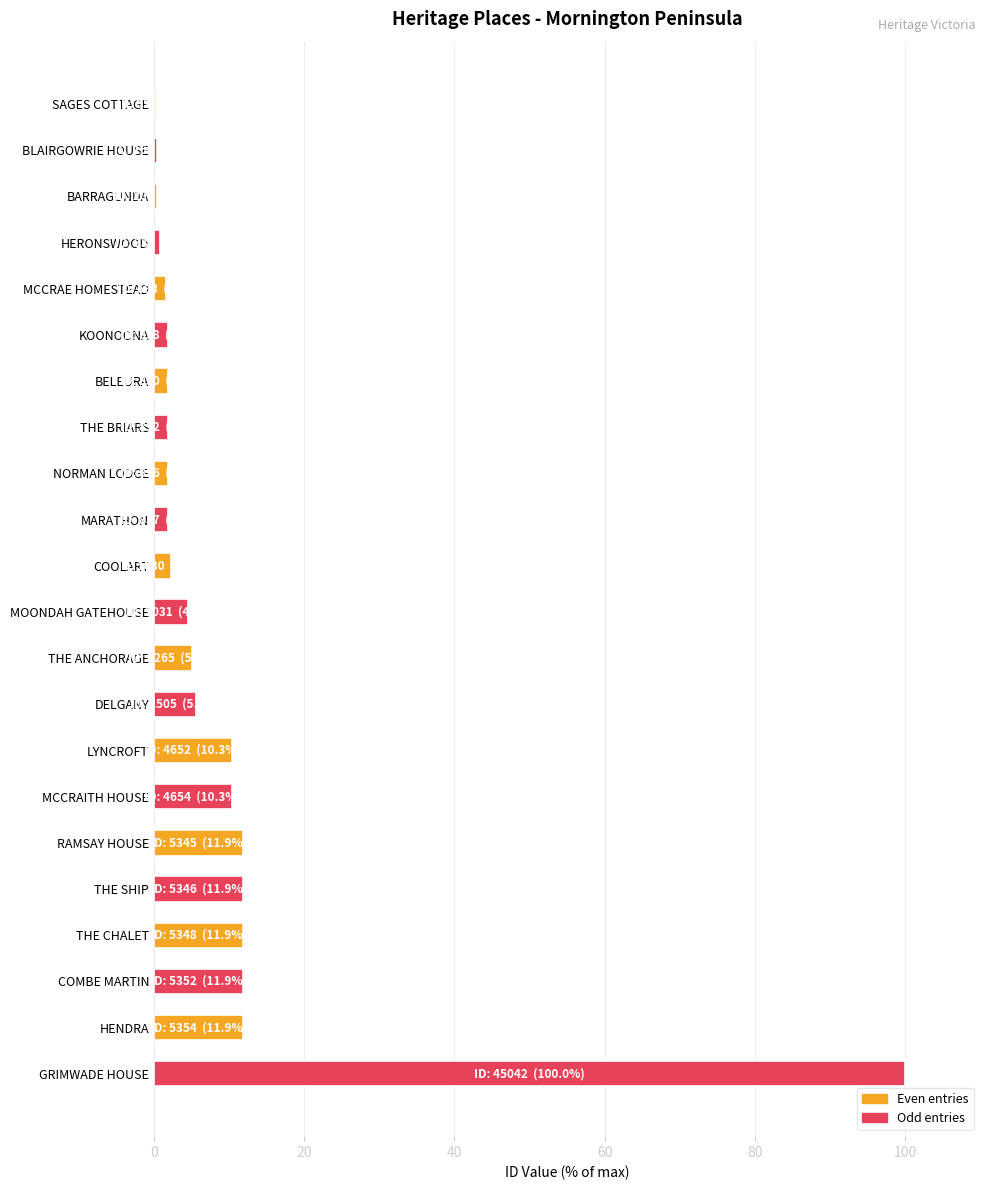

What is the greatest value displayed?

100.0